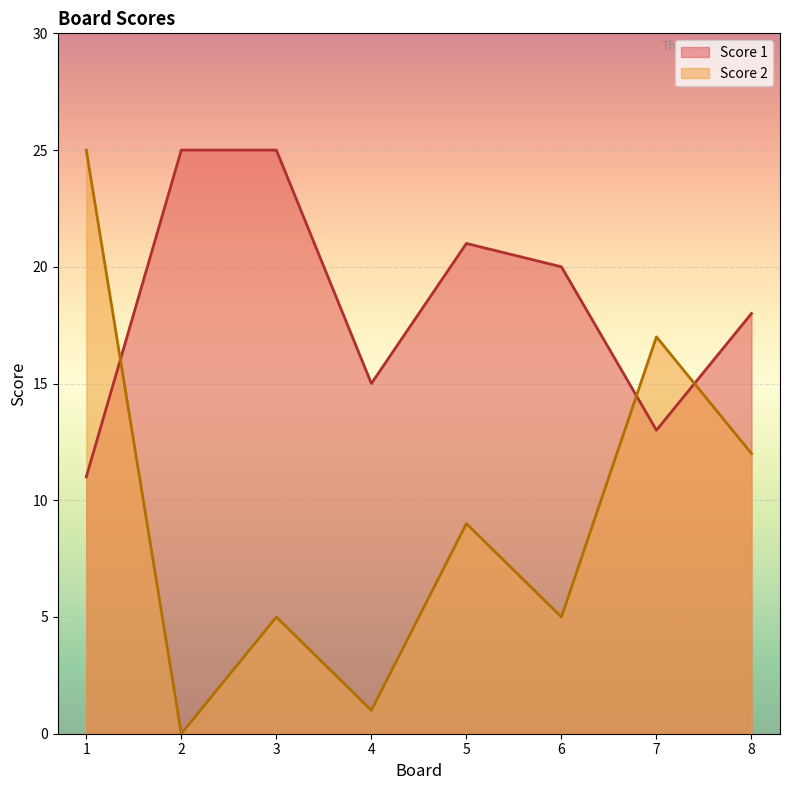

Which category has the lowest value across all series?

2